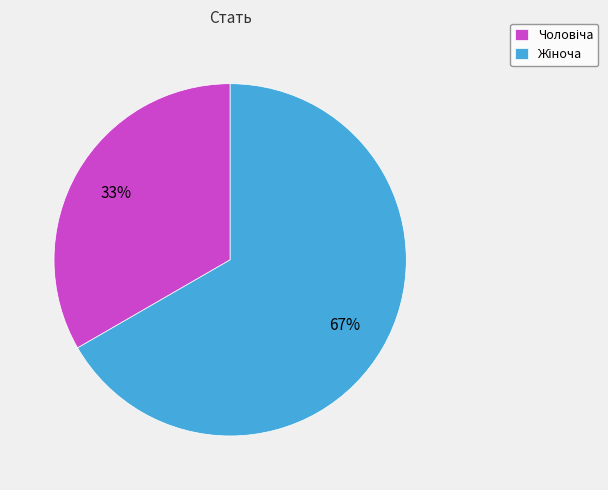

How many slices are in this pie chart?

2